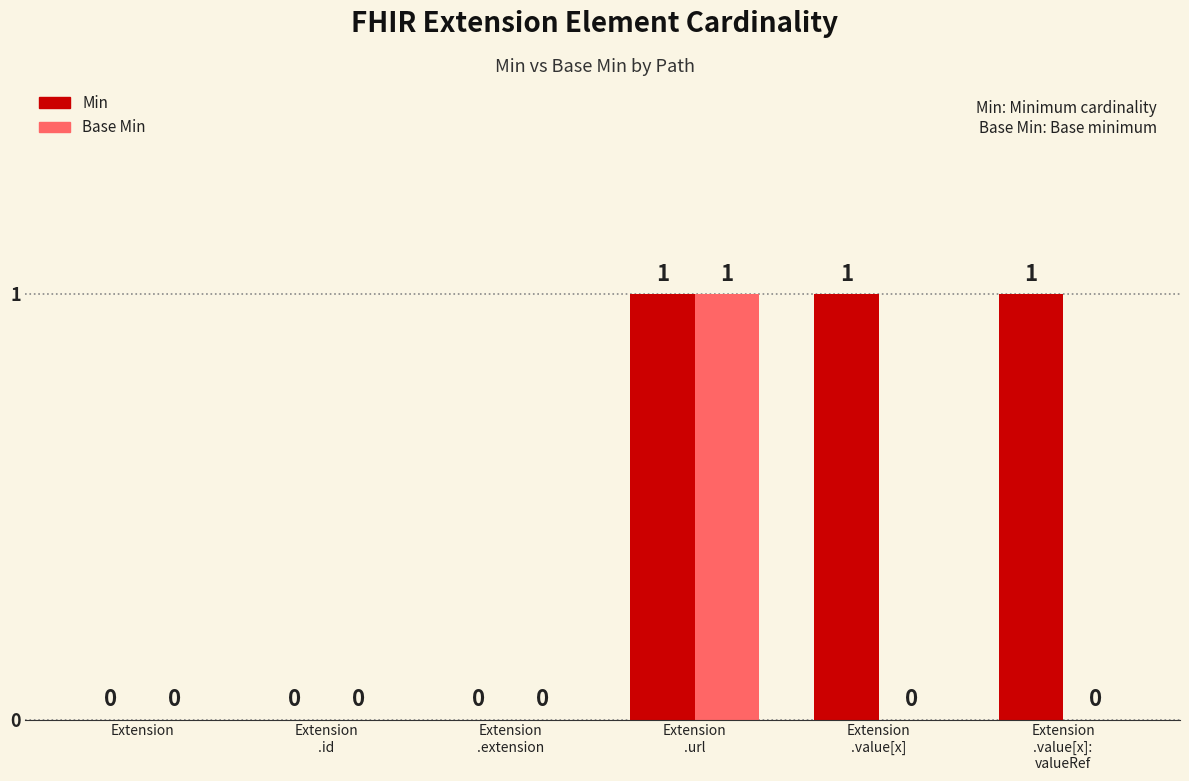

How many Min values are between 0 and 1?

6